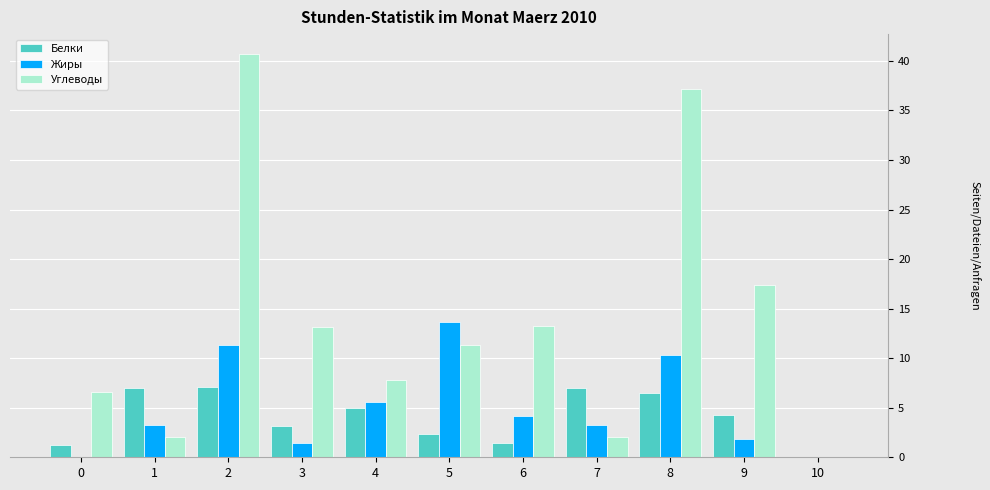

Is the value of Белки at 9 greater than the value of Жиры at 7?

Yes